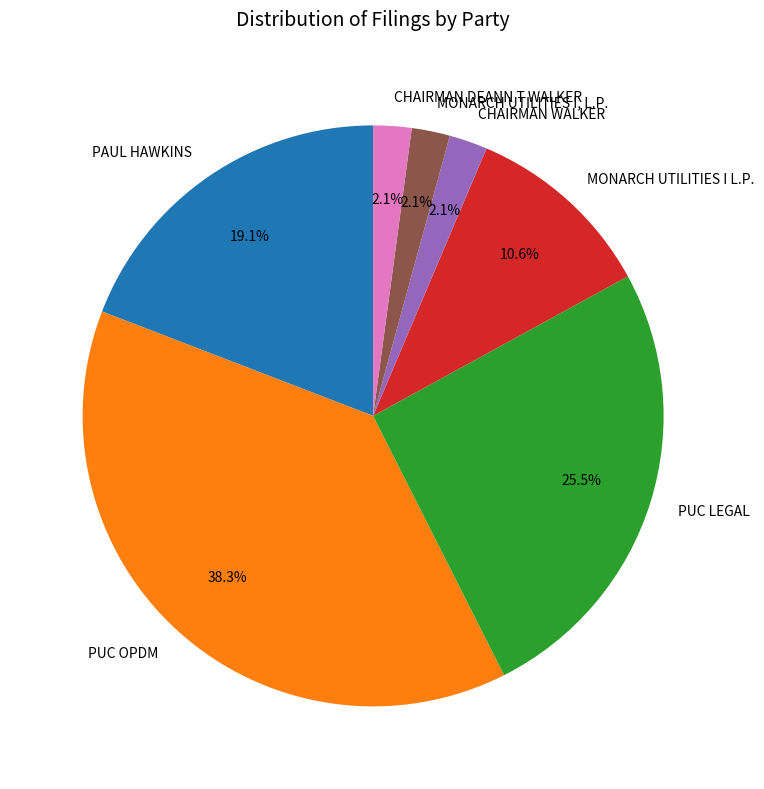

The CHAIRMAN DEANN T WALKER slice represents 2% of the pie. True or false?

True